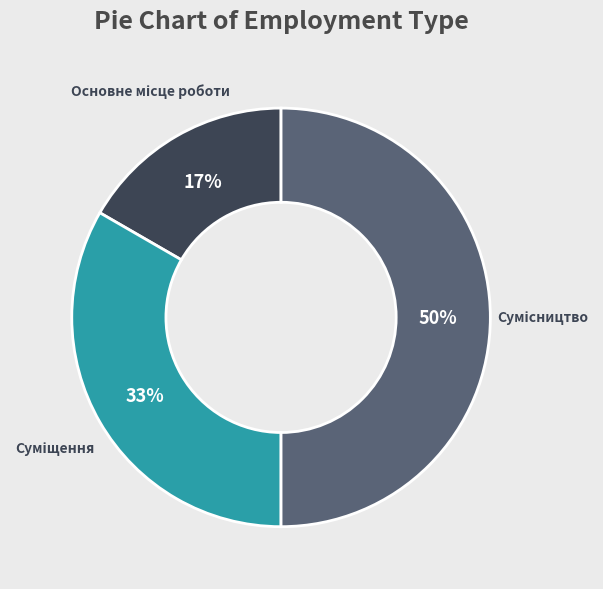

Count the number of slices in the pie.

3